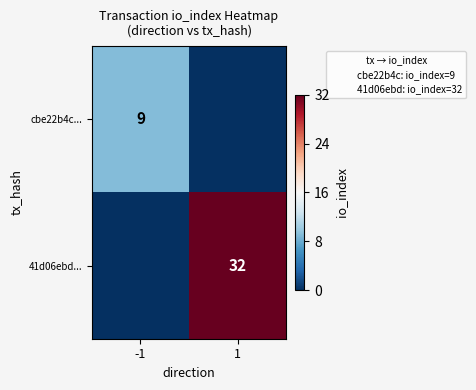

Is it true that cbe22b4c... equals 14 at -1?

False